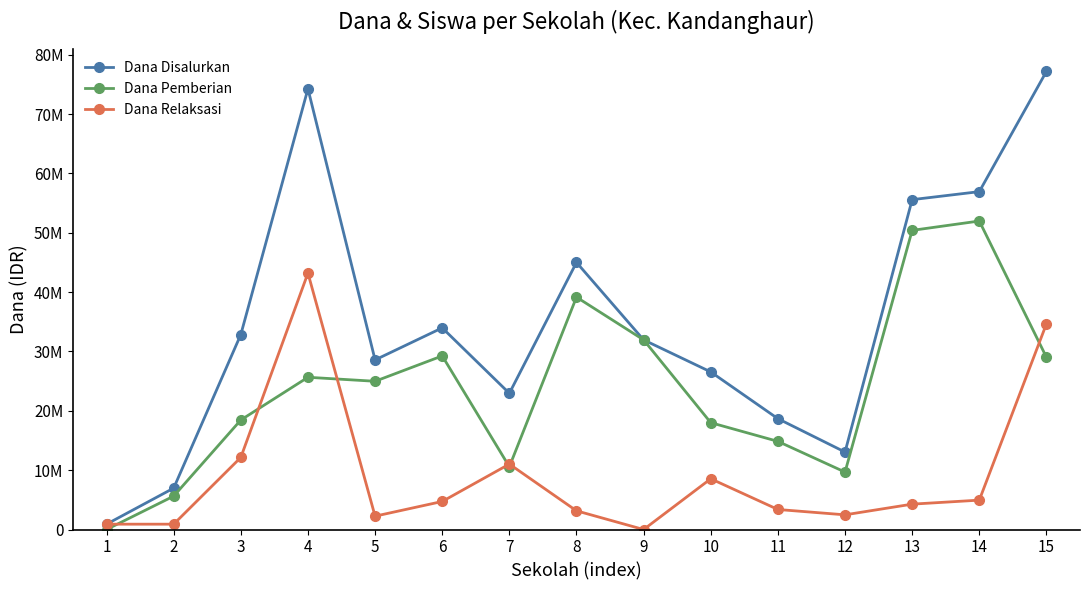

Does the chart have visible grid lines?

No